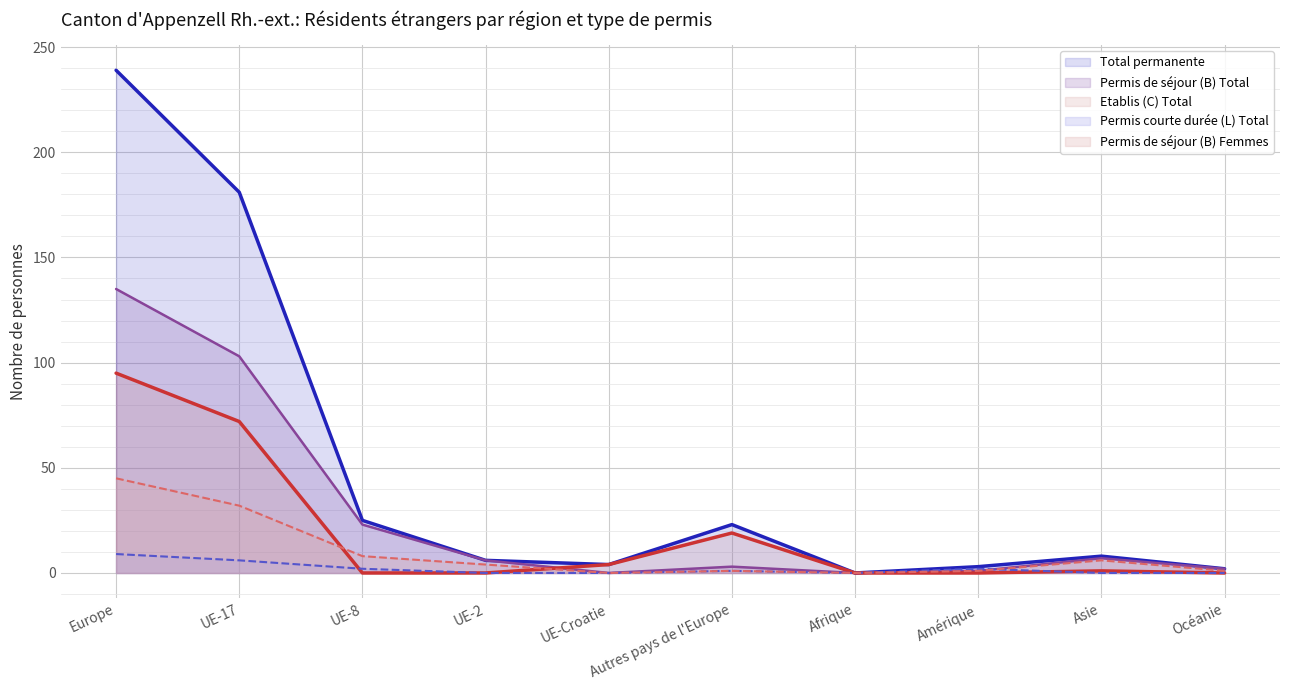

Rank the series by their average value, from highest to lowest.

Total permanente, Permis de séjour (B) Total, Etablis (C) Total, Permis de séjour (B) Femmes, Permis courte durée (L) Total